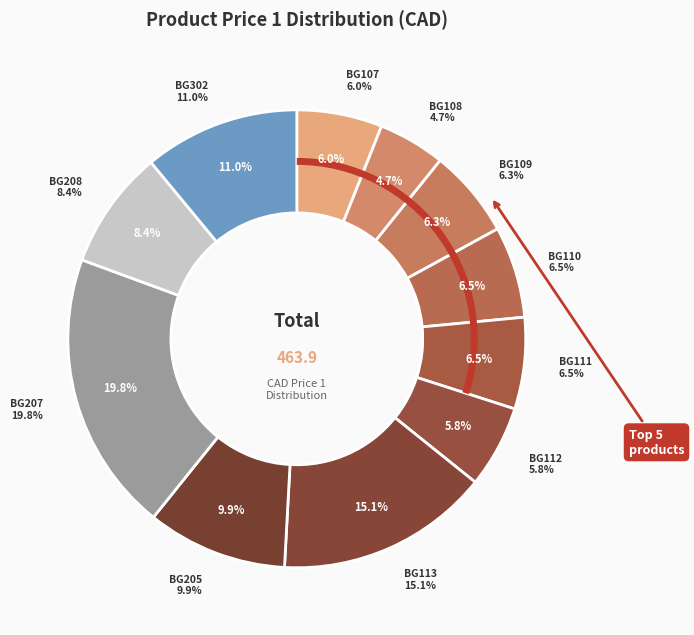

Which slice is the smallest?

BG108